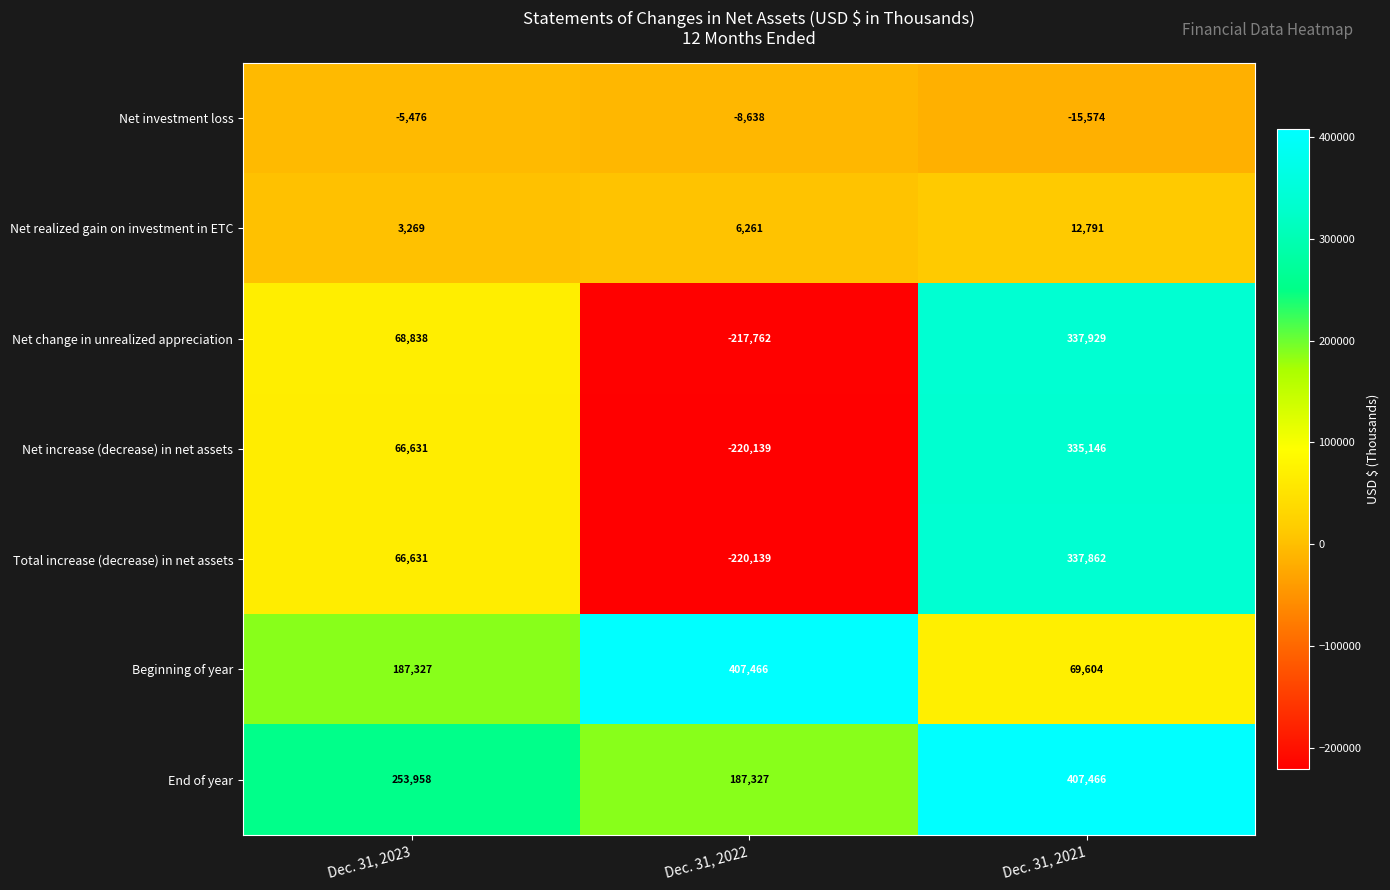

Rank the series at Dec. 31, 2021 from lowest to highest value.

Net investment loss, Net realized gain on investment in ETC, Beginning of year, Net increase (decrease) in net assets, Total increase (decrease) in net assets, Net change in unrealized appreciation, End of year